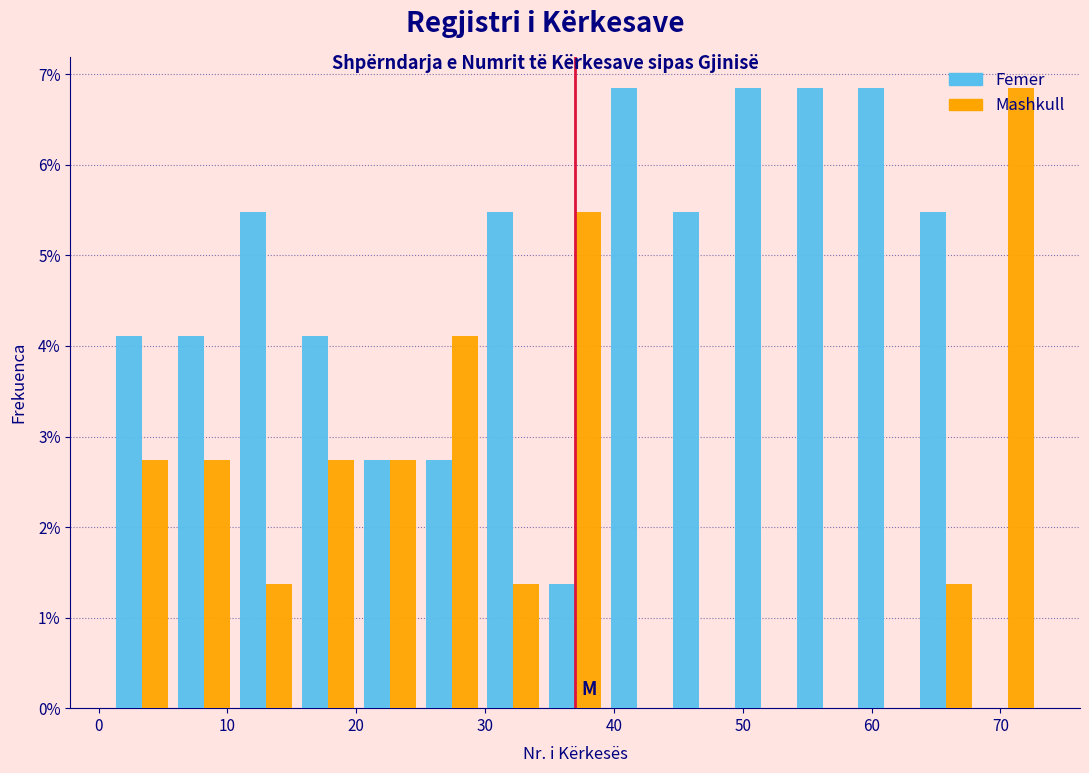

Reading left to right, transcribe this chart: for each range on the x-axis, give the height of each series' bar. Neither the bar edges nor the heights are printed on the chart, so give them approximately, as read against the axes.

1.0 to 5.8: Femer=4.1	Mashkull=2.7
5.8 to 10.6: Femer=4.1	Mashkull=2.7
10.6 to 15.4: Femer=5.5	Mashkull=1.4
15.4 to 20.2: Femer=4.1	Mashkull=2.7
20.2 to 25.0: Femer=2.7	Mashkull=2.7
25.0 to 29.8: Femer=2.7	Mashkull=4.1
29.8 to 34.6: Femer=5.5	Mashkull=1.4
34.6 to 39.4: Femer=1.4	Mashkull=5.5
39.4 to 44.2: Femer=6.8	Mashkull=0
44.2 to 49.0: Femer=5.5	Mashkull=0
49.0 to 53.8: Femer=6.8	Mashkull=0
53.8 to 58.6: Femer=6.8	Mashkull=0
58.6 to 63.4: Femer=6.8	Mashkull=0
63.4 to 68.2: Femer=5.5	Mashkull=1.4
68.2 to 73.0: Femer=0	Mashkull=6.8